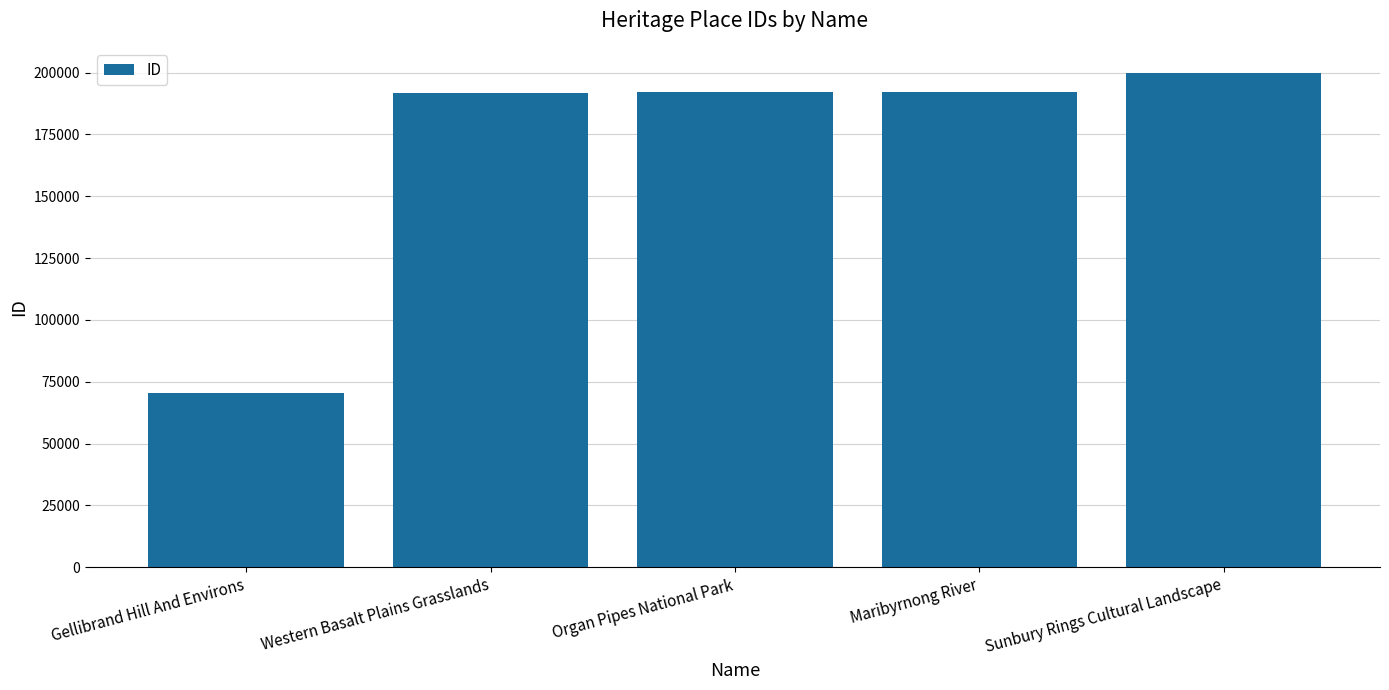

At which category does the chart reach its peak across all series?

Sunbury Rings Cultural Landscape